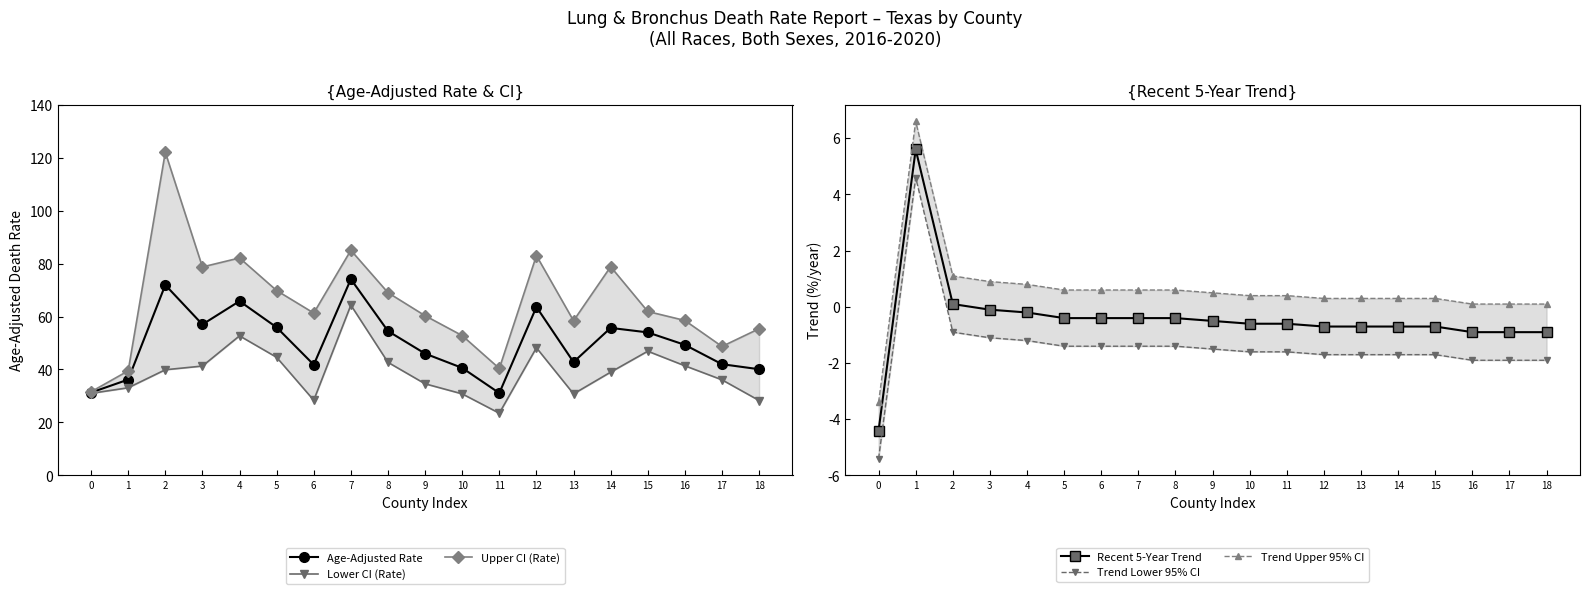

The value of Upper CI (Rate) at 9 is 60.3. True or false?

True